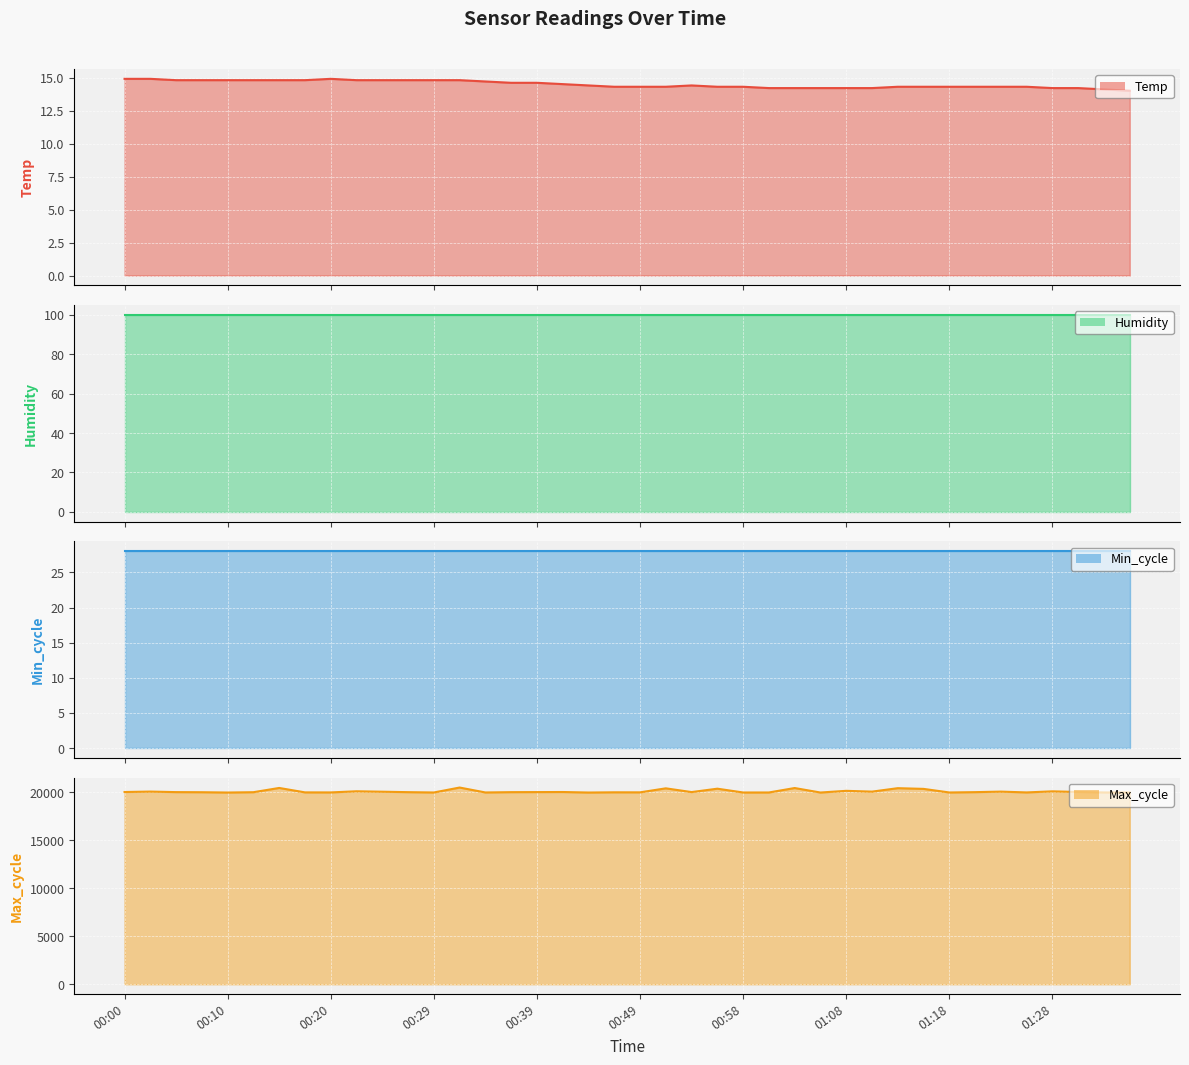

True or false: Max_cycle line and Temp line cross at least once.

False